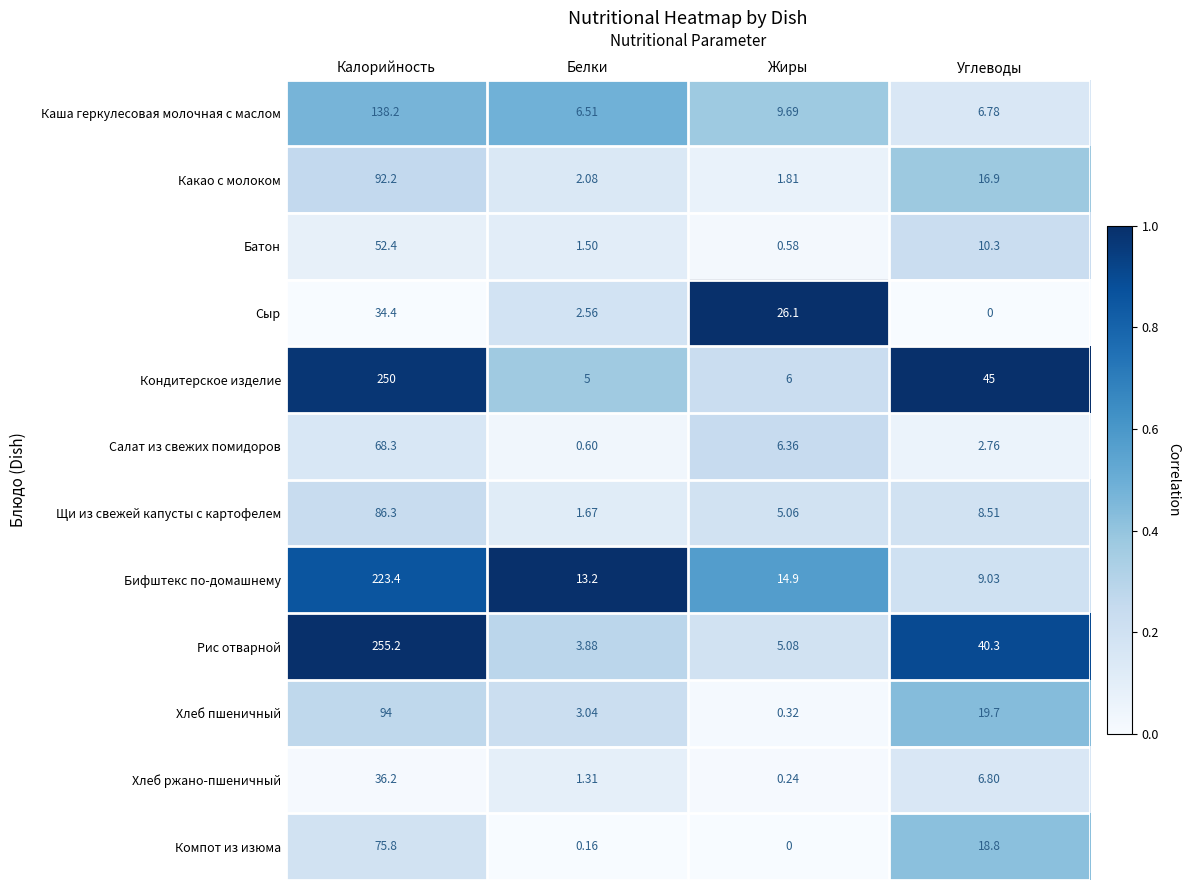

Which label corresponds to the largest value in the chart?

Калорийность